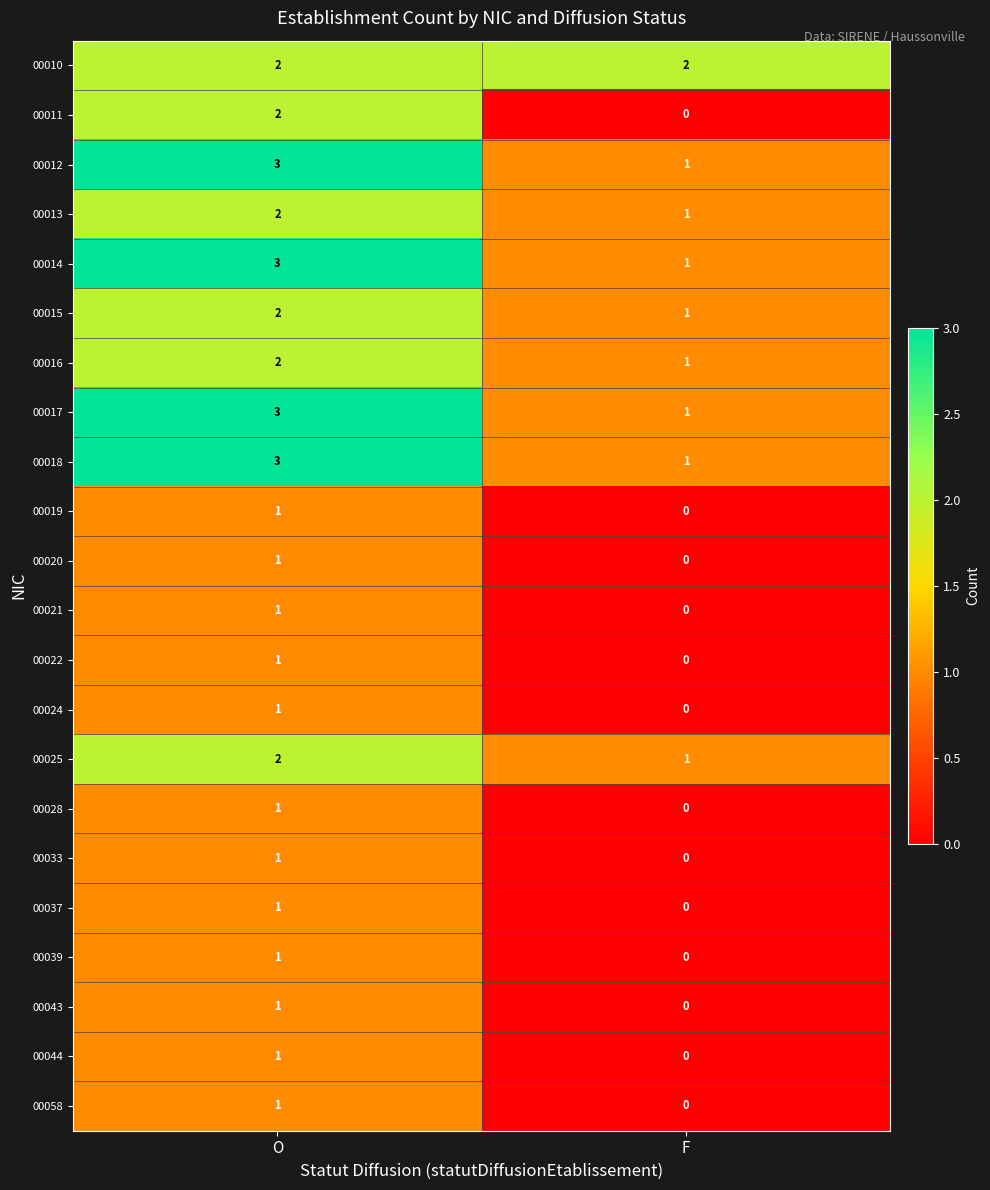

Where is 00020 nearest to the value 0?

F